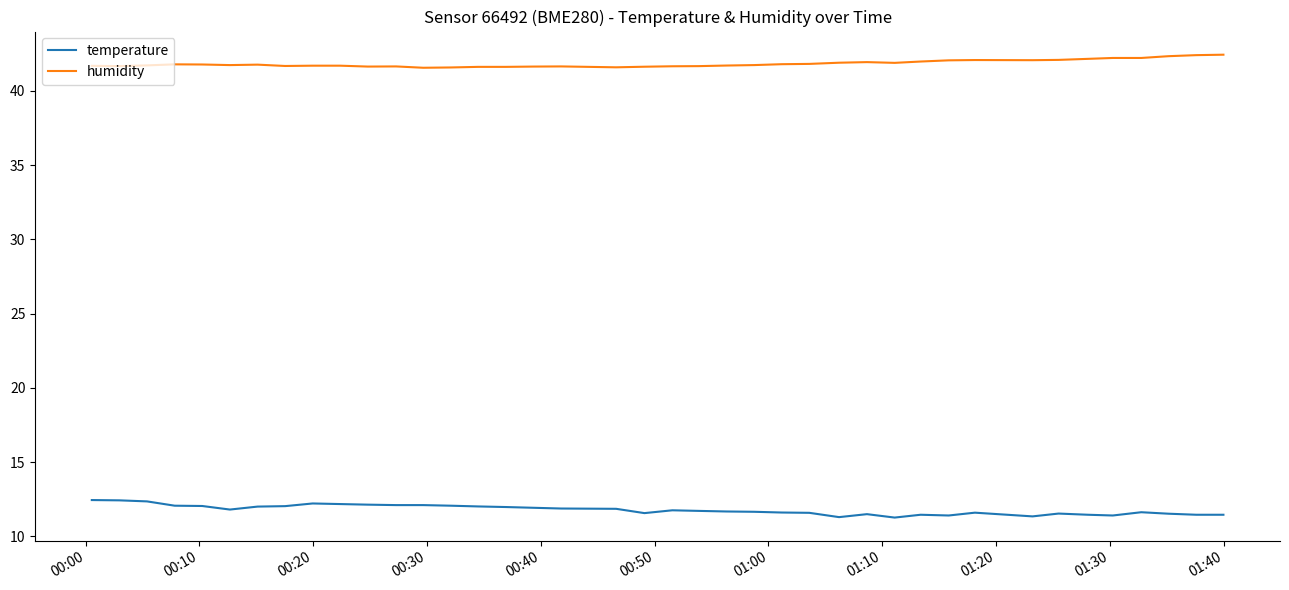

Rank the series by their average value, from highest to lowest.

humidity, temperature